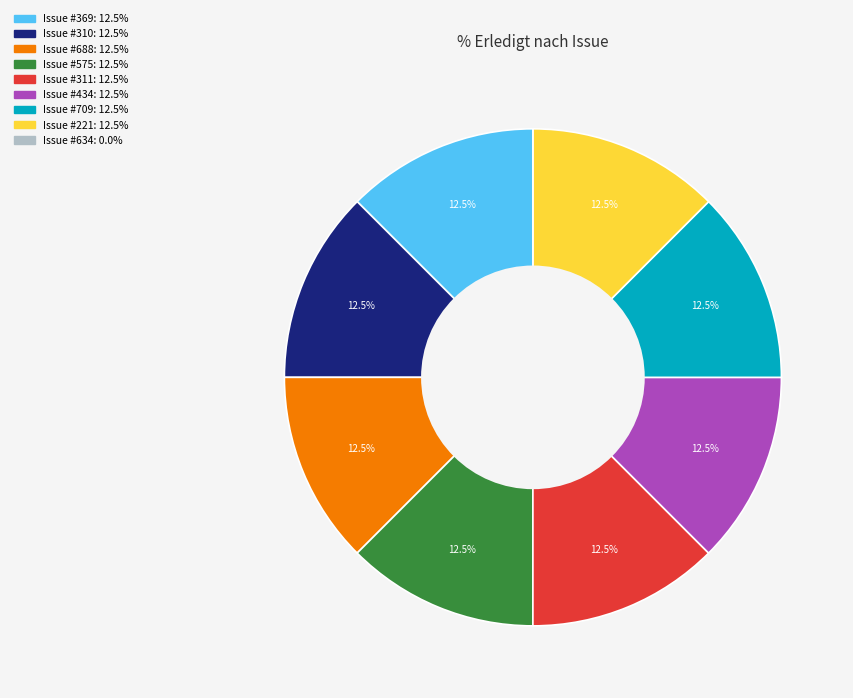

Is there a majority slice in this chart?

No